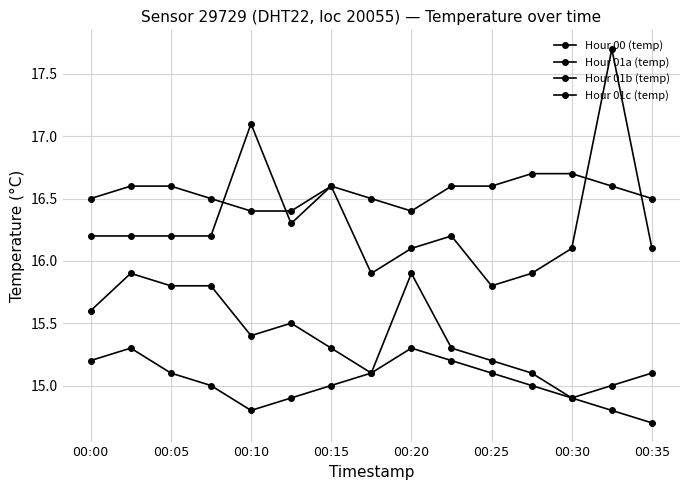

Which series has the widest spread of values?

Hour 01a (temp)